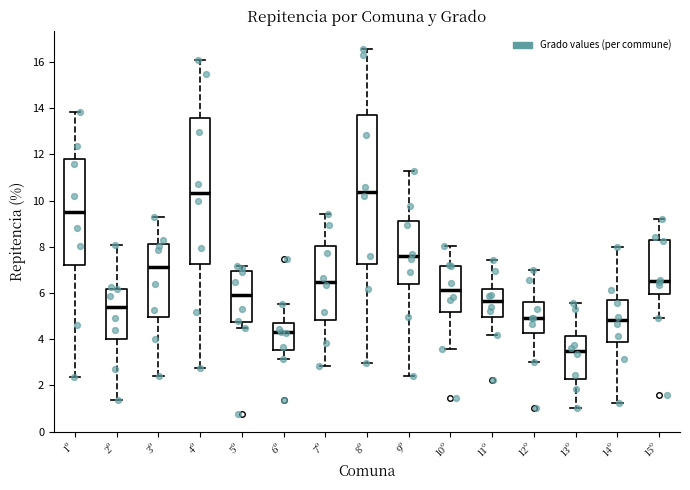

Which box's median line is the lowest?

13º